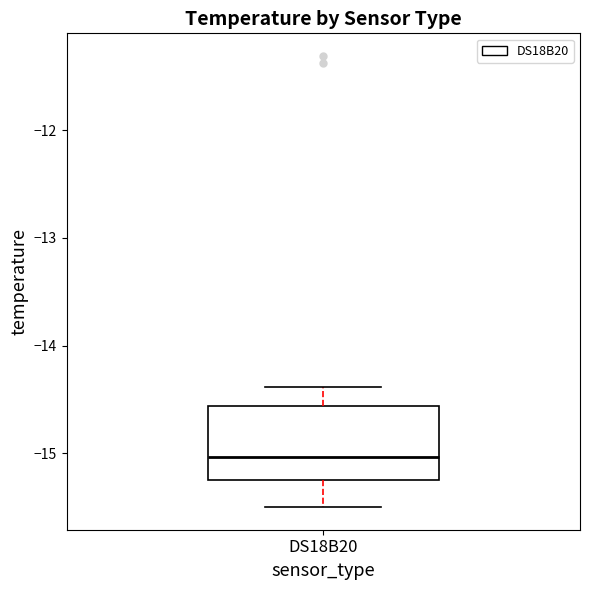

Transcribe this box plot: give where the median line is, the range the box spans, and where the two whiskers end, as read against the y-axis. The values are not printed on the chart, so give them approximately, as read against the axis.

median -15.0, box -15.2 to -14.6, whiskers -15.5 to -14.4